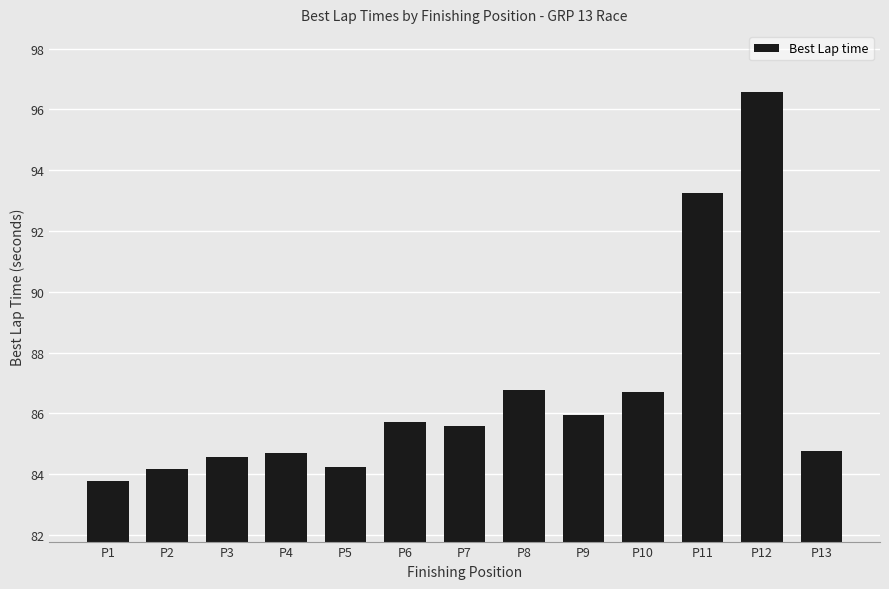

What is the difference between the values at P6 and P11?

7.5